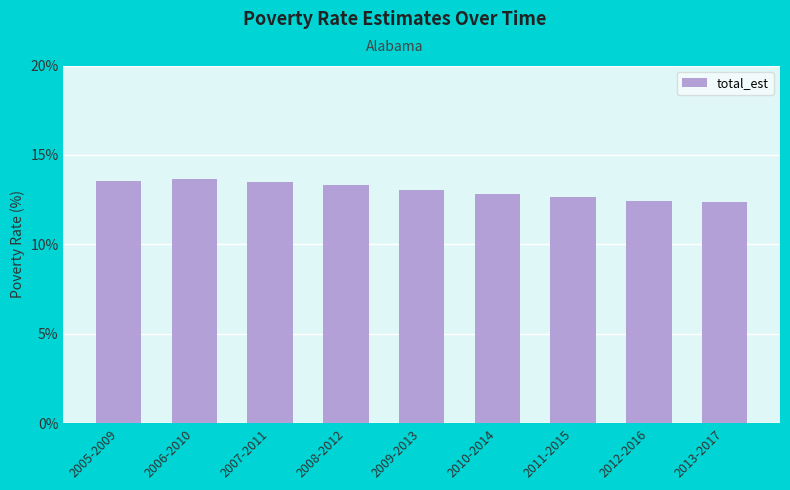

What is the maximum value shown in the chart?

13.7